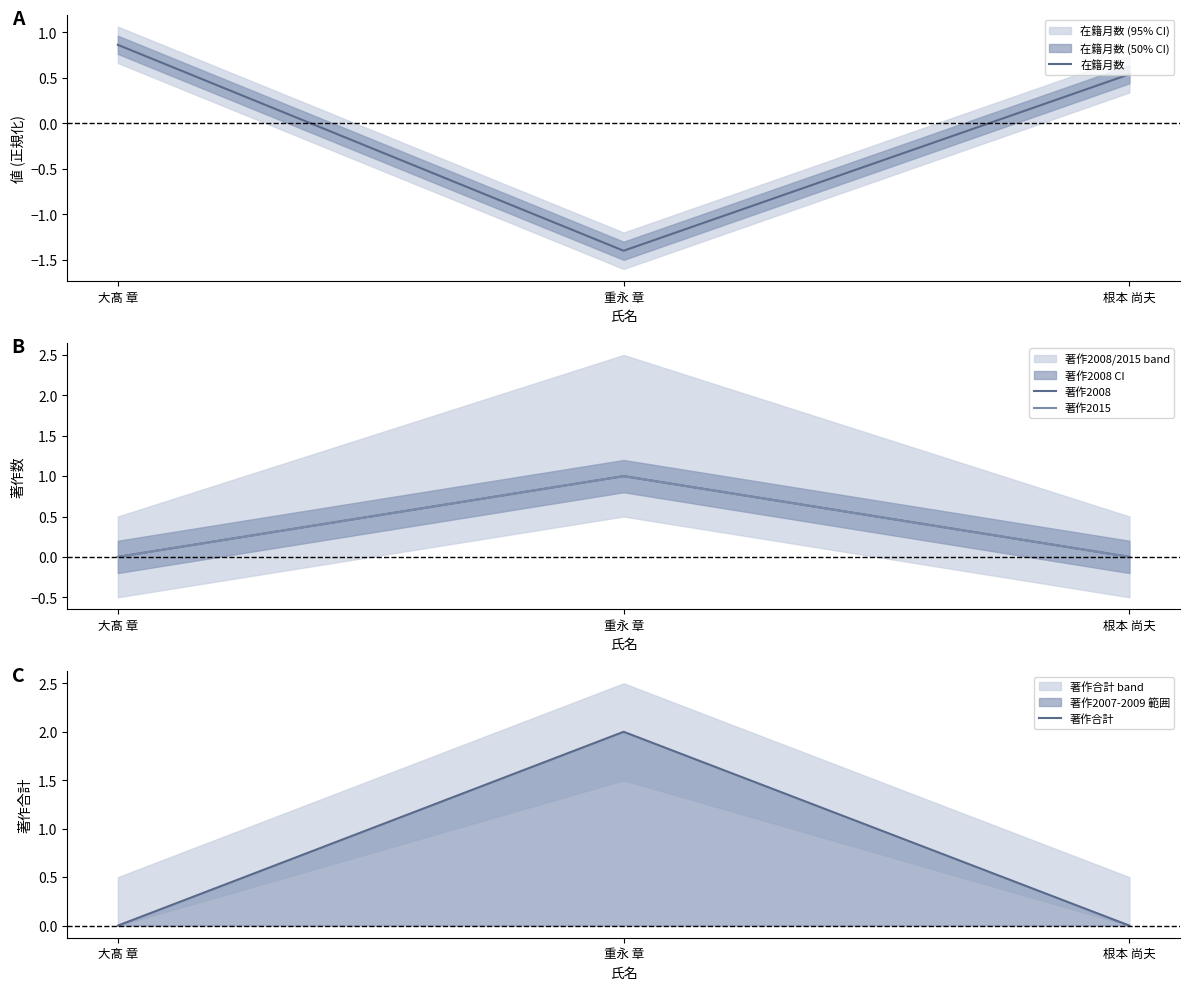

What is the difference between the maximum and minimum values in the 著作2015 series?

1.0